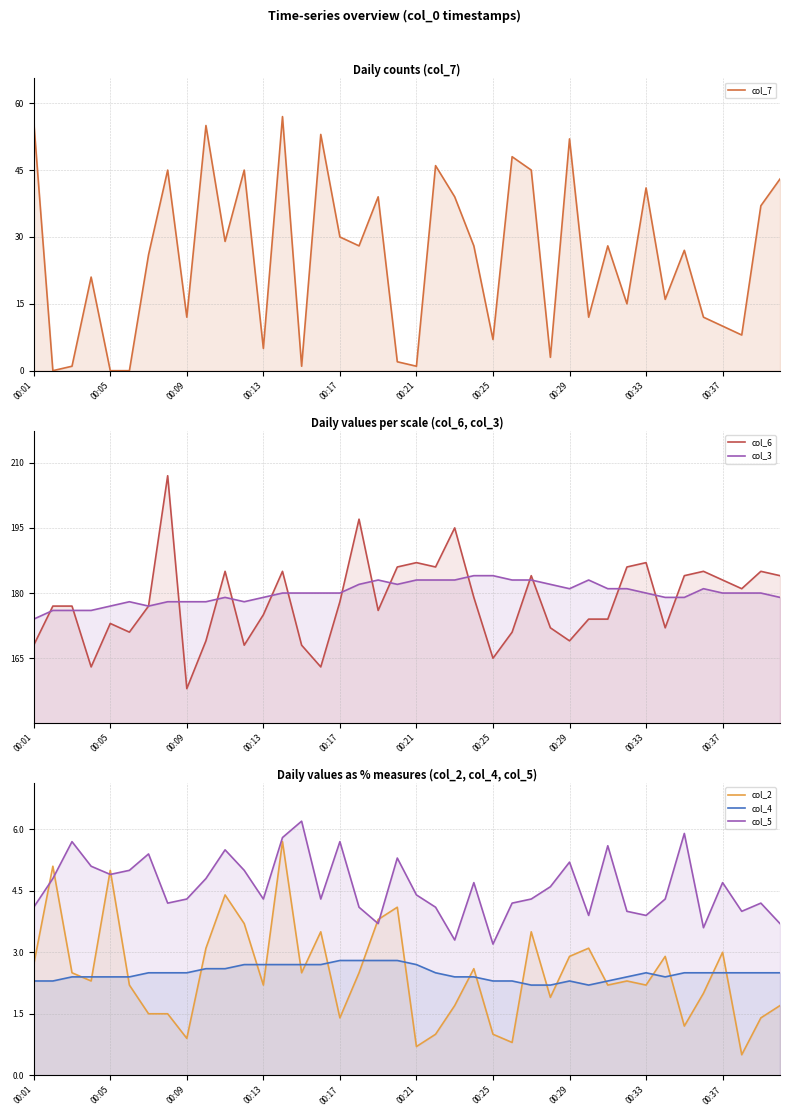

Which label corresponds to the smallest value in the chart?

00:05